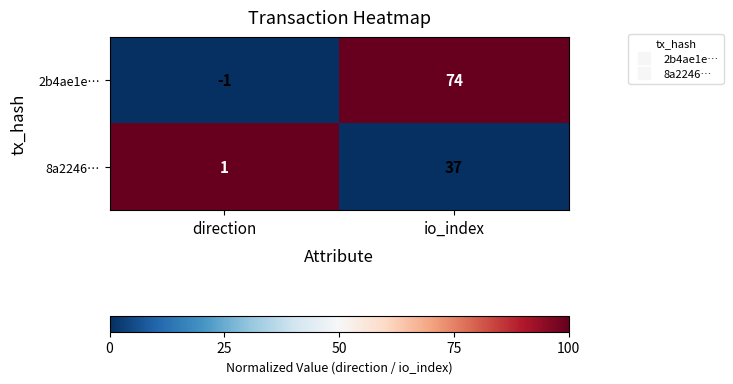

At how many categories does at least one series exceed 0?

2